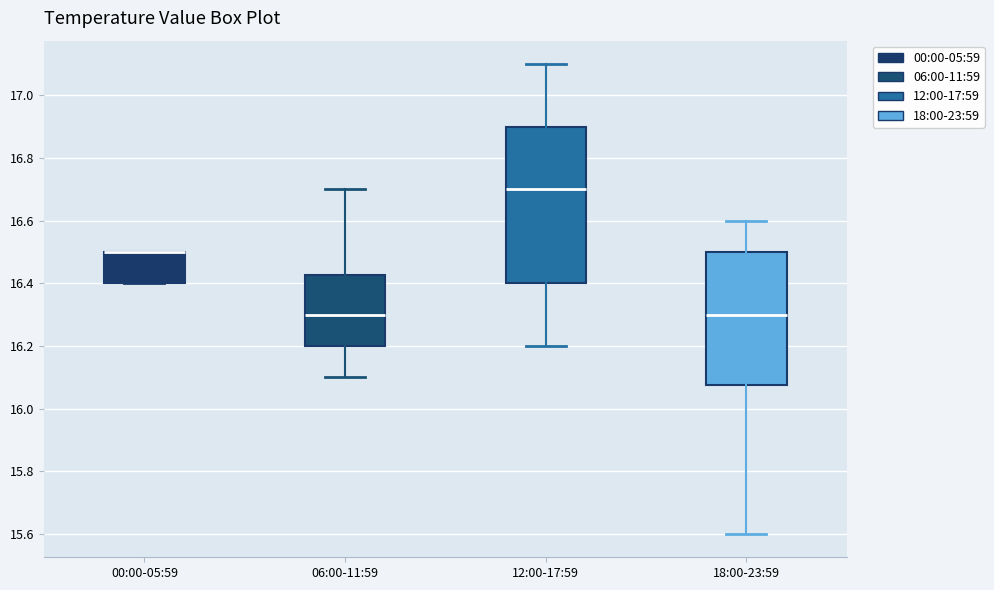

Comparing the boxes themselves (not the whiskers), which one is the tallest?

12:00-17:59